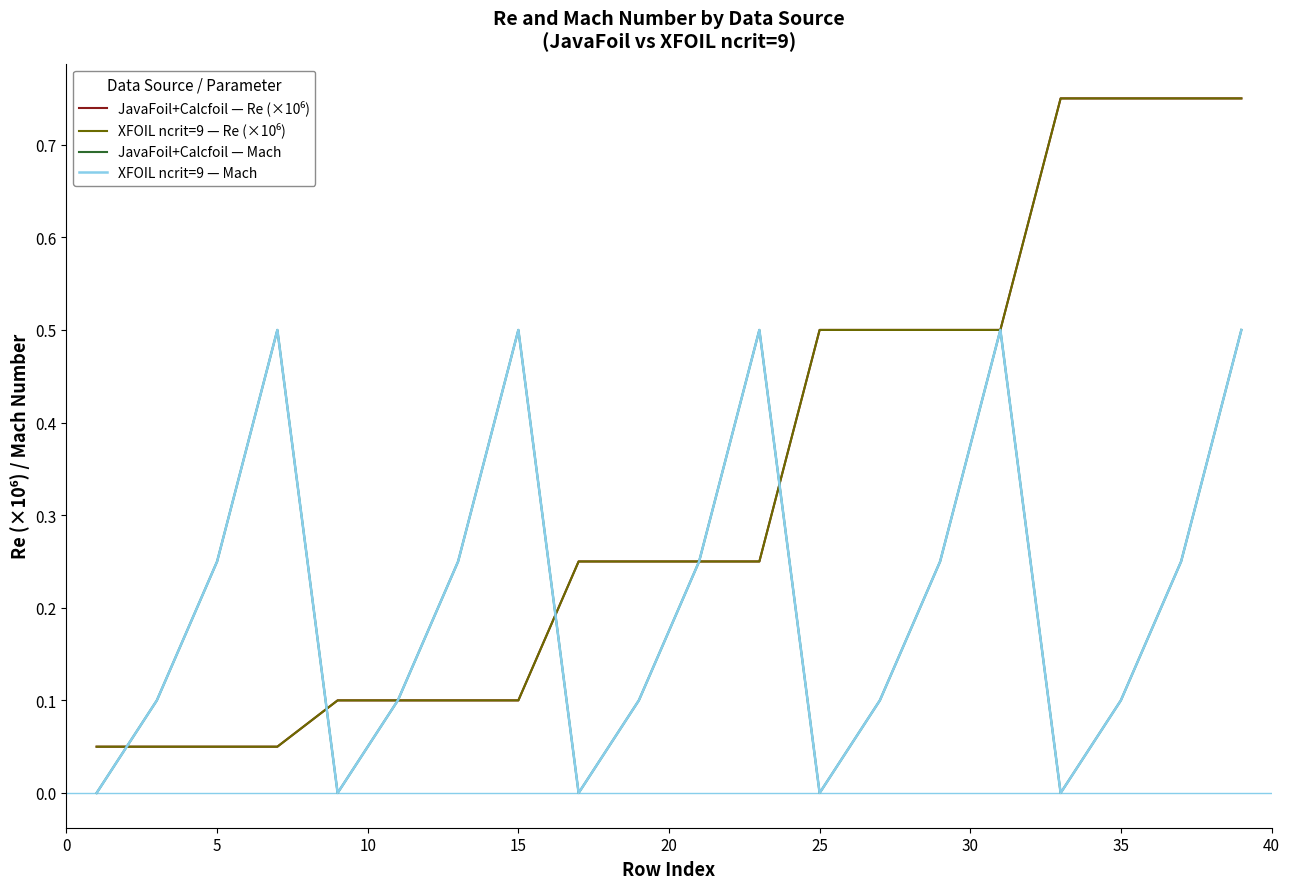

Is this an area chart (filled region under the line)?

No